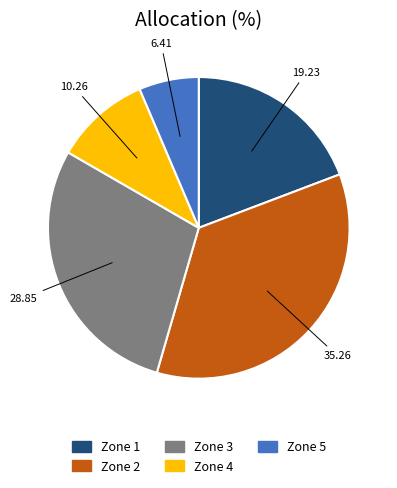

Between Zone 4 and Zone 5, which is larger?

Zone 4